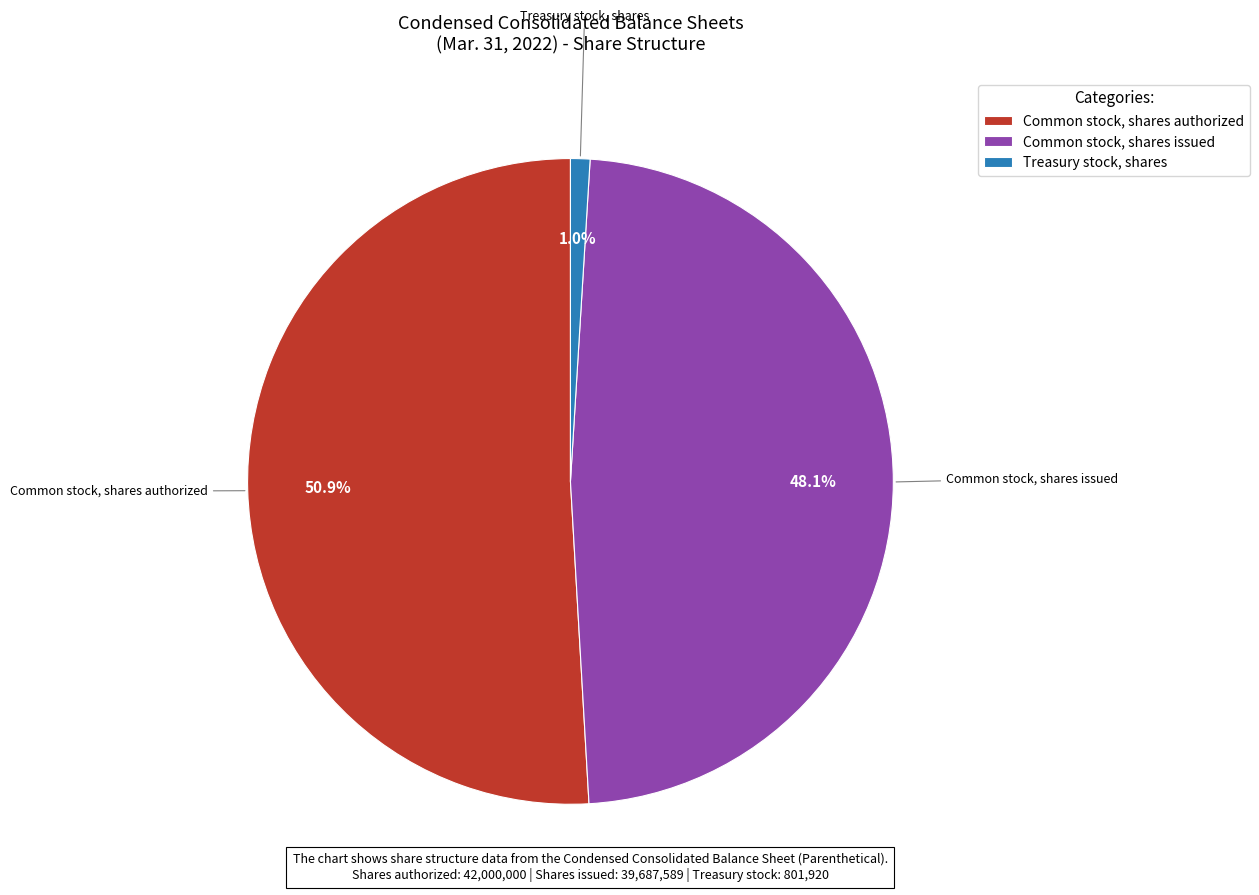

What portion of the pie excludes Common stock, shares issued?

51.9%